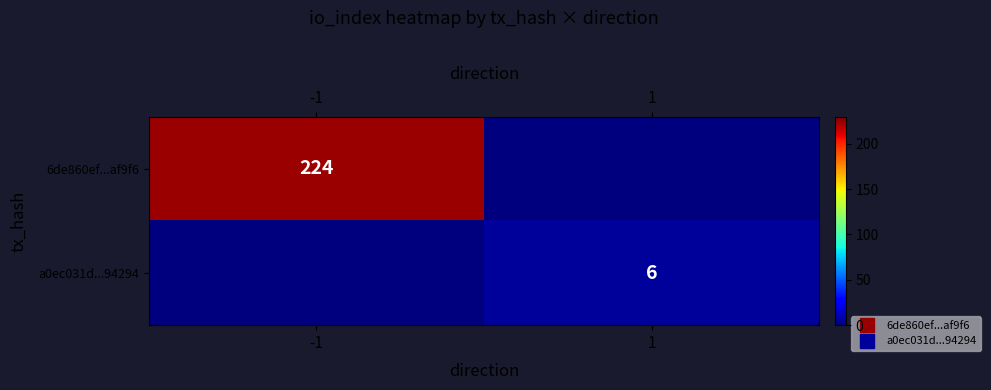

At how many categories does at least one series exceed 84?

1